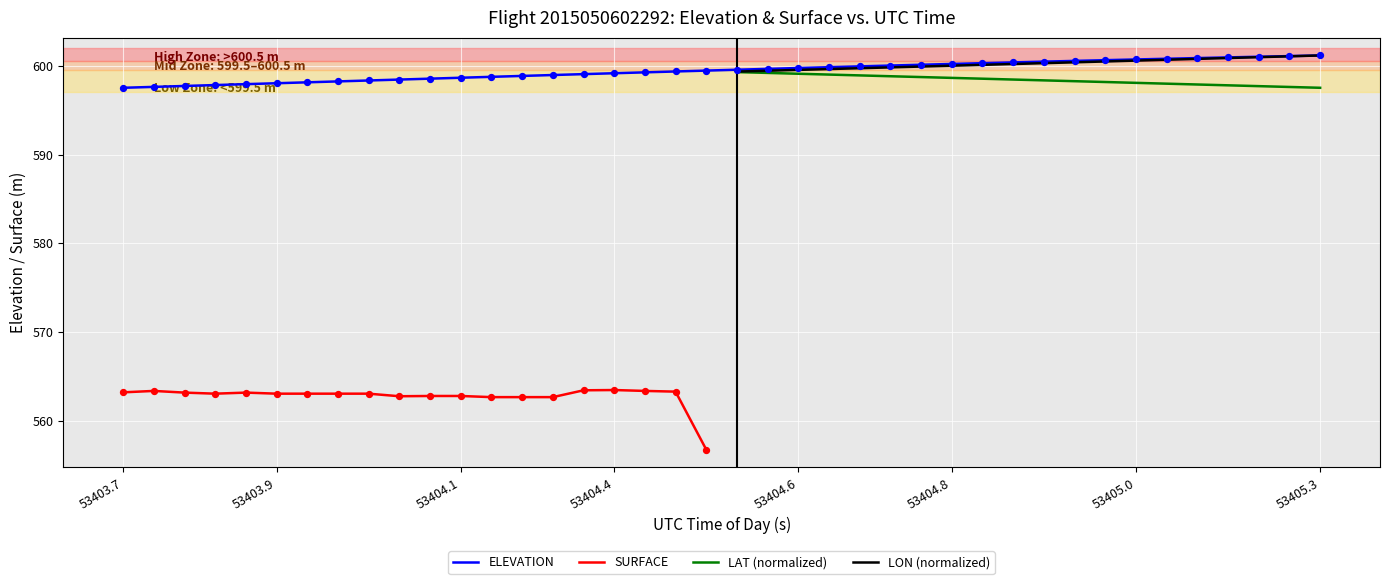

At how many categories does at least one series exceed 599?

25